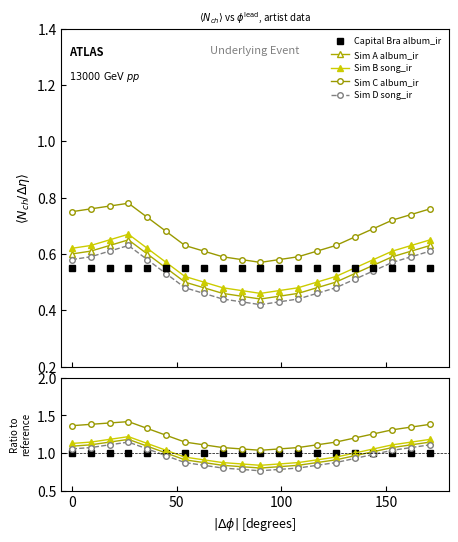

Reading left to right, what are all the values shown in this chart?

Capital Bra album_ir: 1.0	1.0	1.0	1.0	1.0	1.0	1.0	1.0	1.0	1.0	1.0	1.0	1.0	1.0	1.0	1.0	1.0	1.0	1.0	1.0
Sim A album_ir: 1.1	1.1	1.1	1.2	1.1	1.0	0.9	0.9	0.8	0.8	0.8	0.8	0.8	0.9	0.9	1.0	1.0	1.1	1.1	1.1
Sim B song_ir: 1.1	1.1	1.2	1.2	1.1	1.0	0.9	0.9	0.9	0.9	0.8	0.9	0.9	0.9	0.9	1.0	1.1	1.1	1.1	1.2
Sim C album_ir: 1.4	1.4	1.4	1.4	1.3	1.2	1.1	1.1	1.1	1.1	1.0	1.1	1.1	1.1	1.1	1.2	1.3	1.3	1.3	1.4
Sim D song_ir: 1.1	1.1	1.1	1.1	1.1	1.0	0.9	0.8	0.8	0.8	0.8	0.8	0.8	0.8	0.9	0.9	1.0	1.0	1.1	1.1